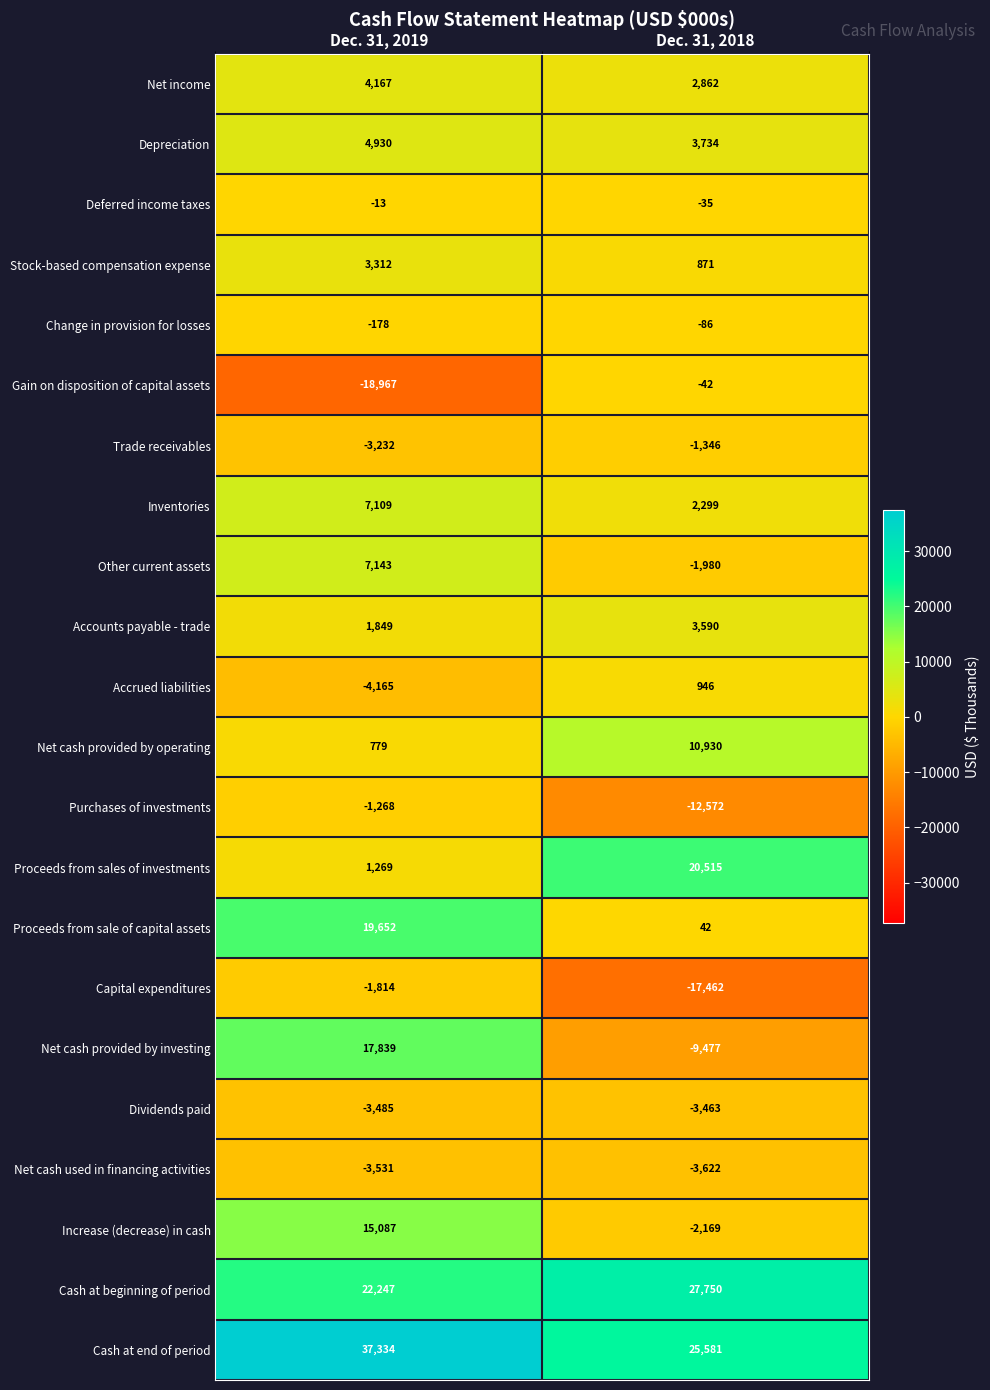

Where is Stock-based compensation expense nearest to the value 2091?

Dec. 31, 2018